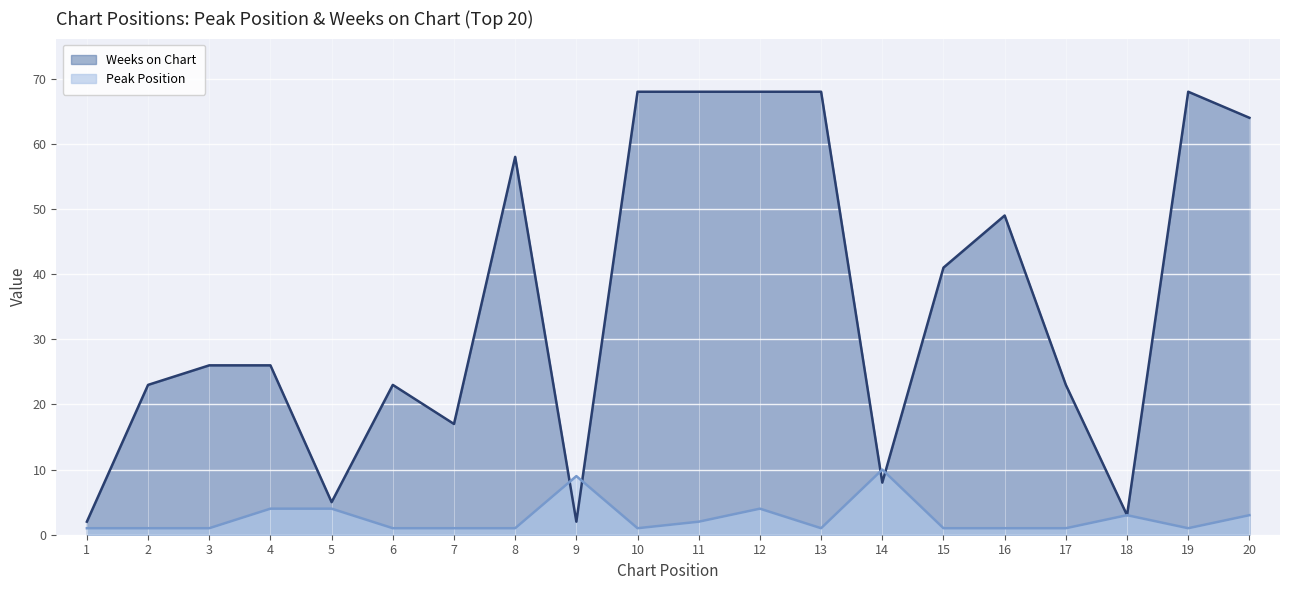

What are all the series names shown in the legend?

Weeks on Chart, Peak Position